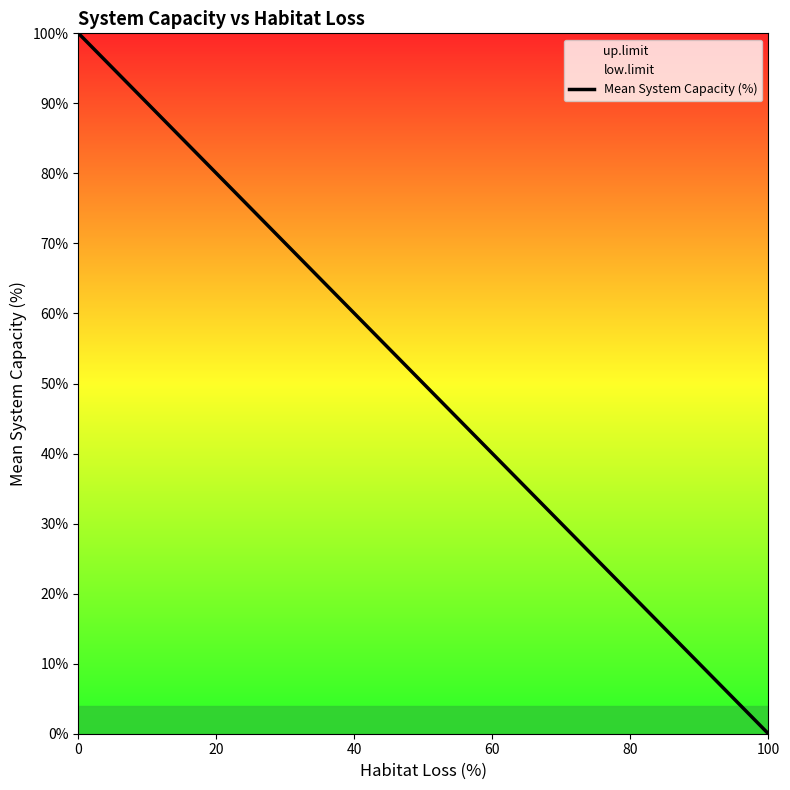

What is the difference between the values at 100 and 0?

100